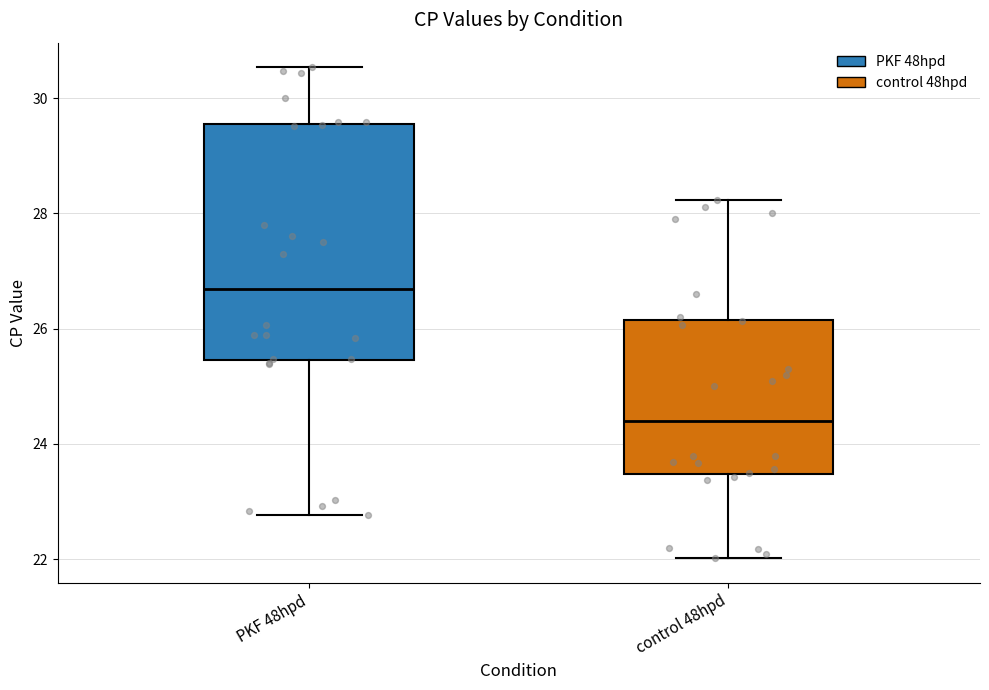

Which box has the lowest median line?

control 48hpd